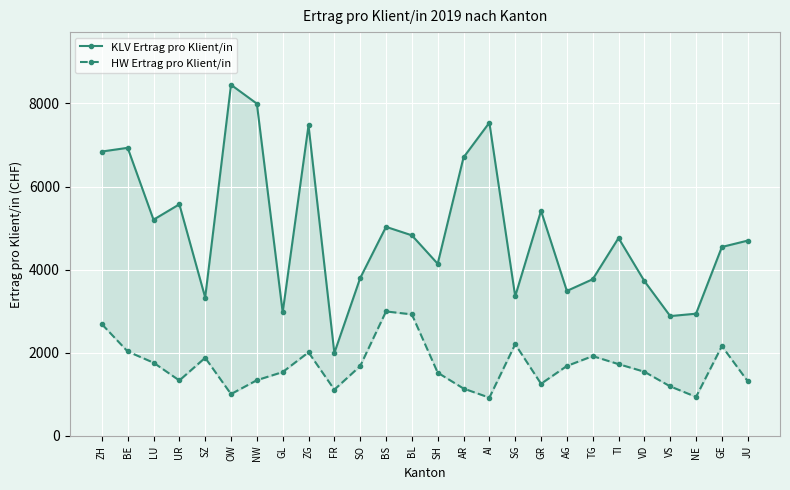

How many values in the KLV Ertrag pro Klient/in series exceed 4762?

13